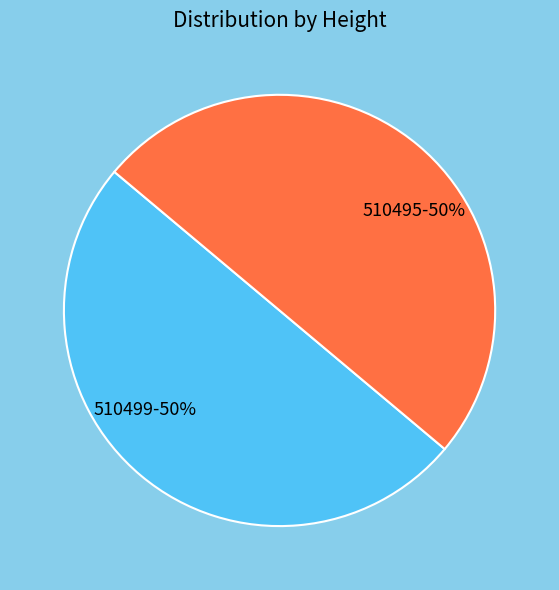

What is the ratio of the value at 510499 to the value at 510495?

1.0